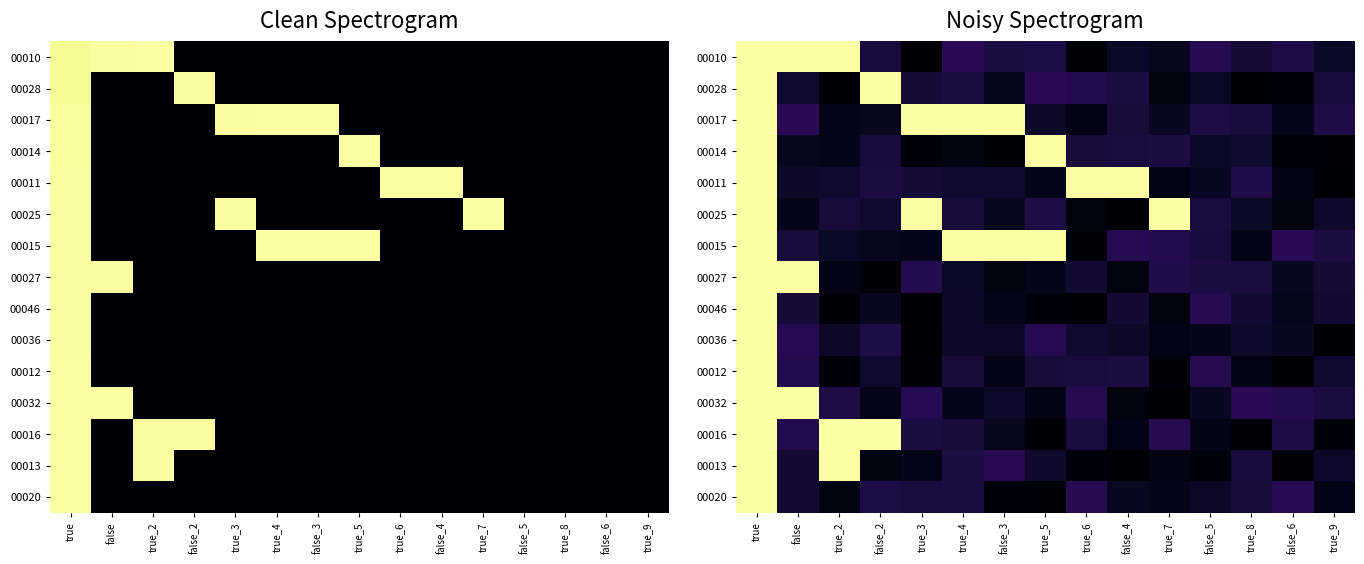

Which category has the highest value across all series?

true